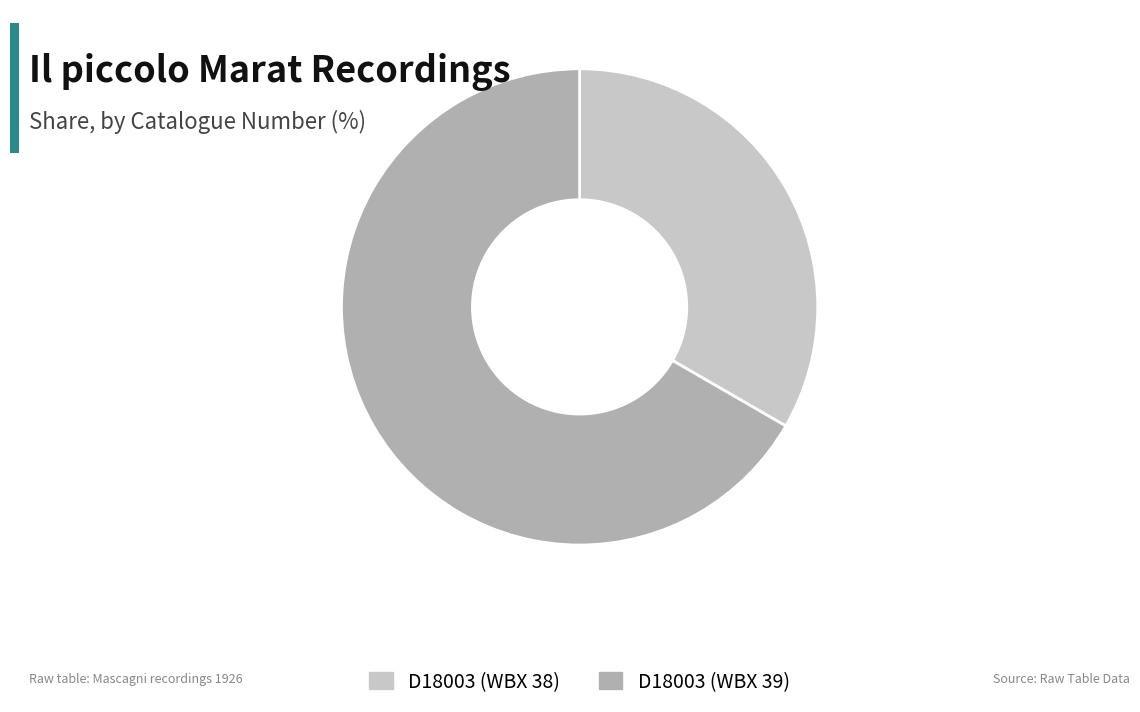

True or false: D18003 (WBX 38) accounts for 33% of the total.

True